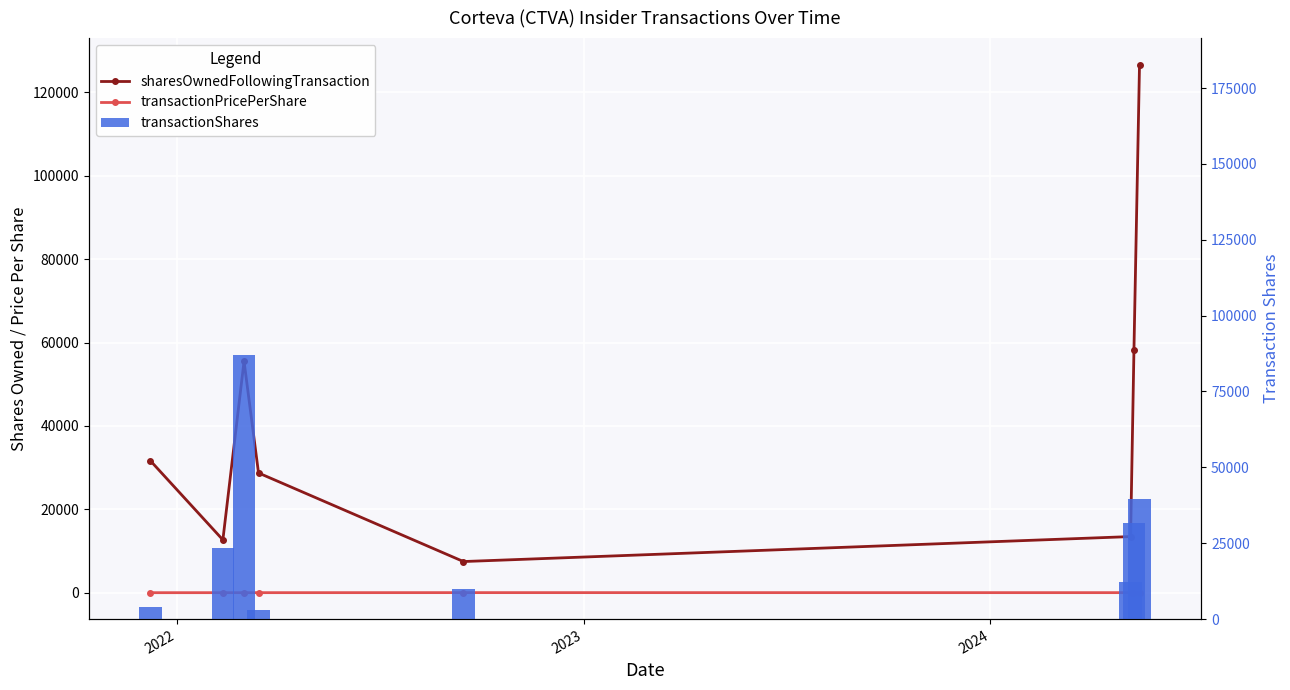

Which series has the largest total across all categories?

sharesOwnedFollowingTransaction